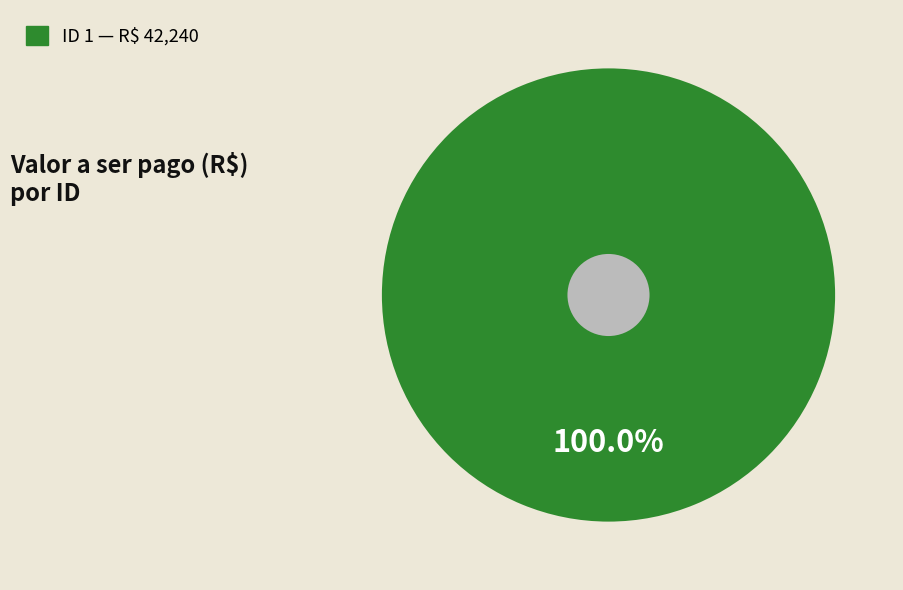

Is there a majority slice in this chart?

Yes